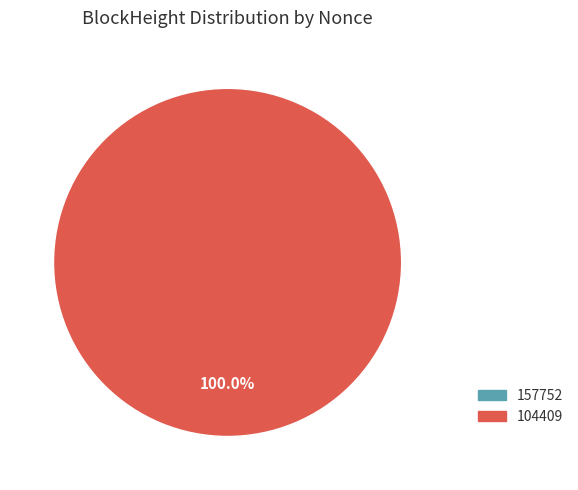

True or false: 157752 accounts for 0% of the total.

True